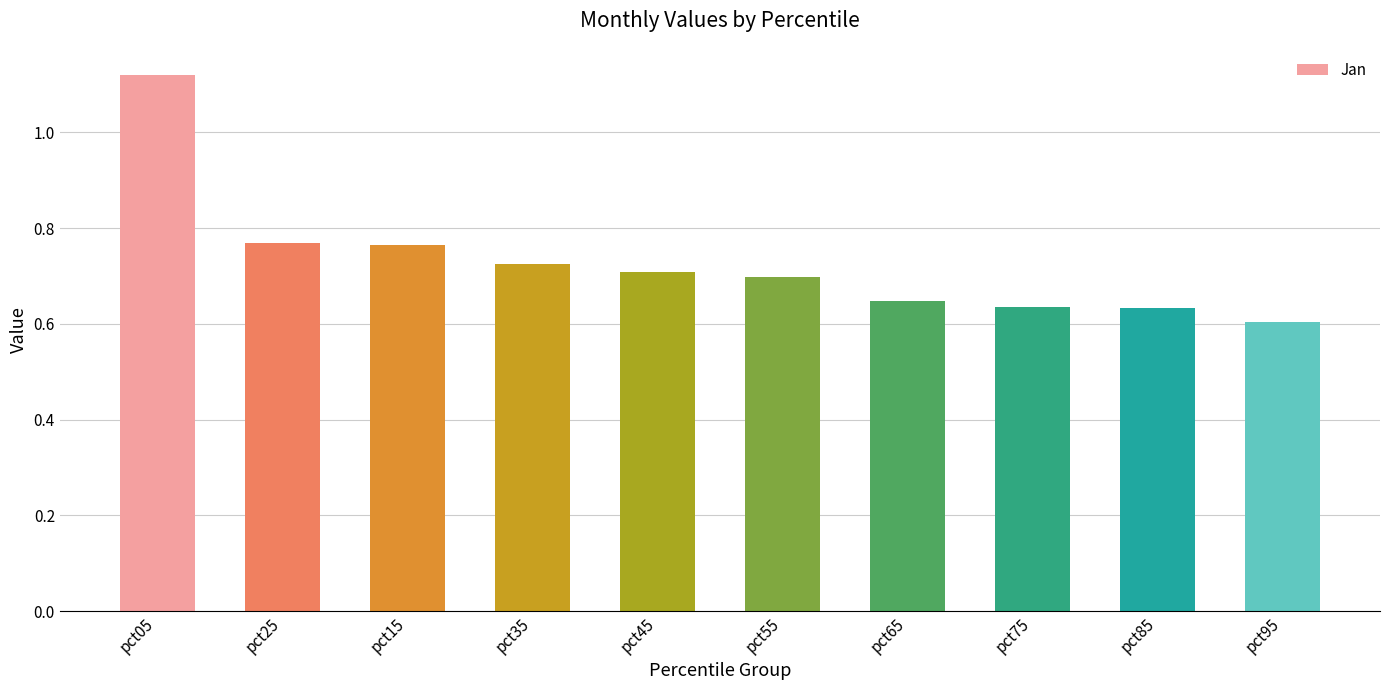

What is the label of the 8th bar from the left?

pct75